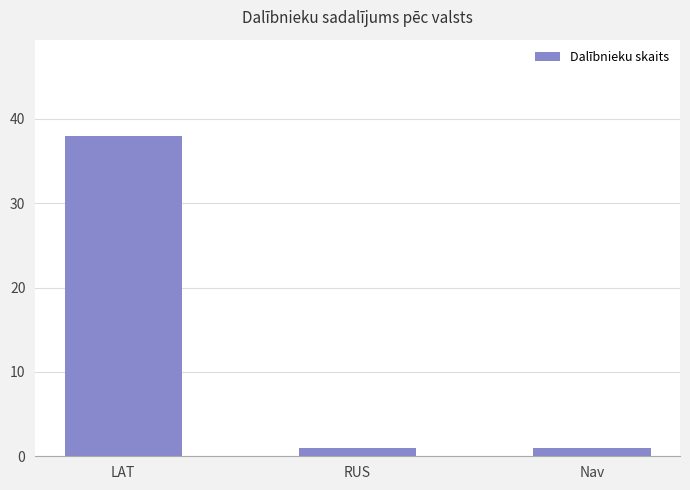

What position from the right is LAT?

3